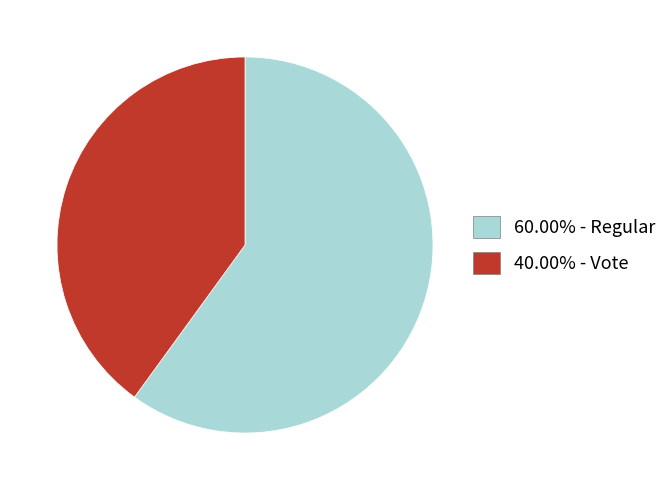

Does any single category account for the majority?

Yes